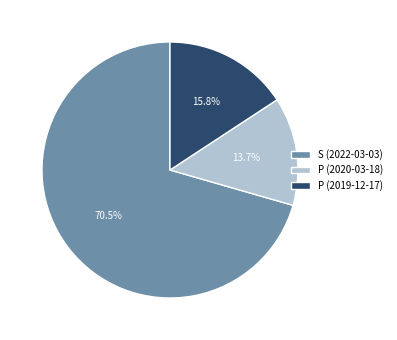

Combined, do S (2022-03-03) and P (2019-12-17) account for over 50%?

Yes